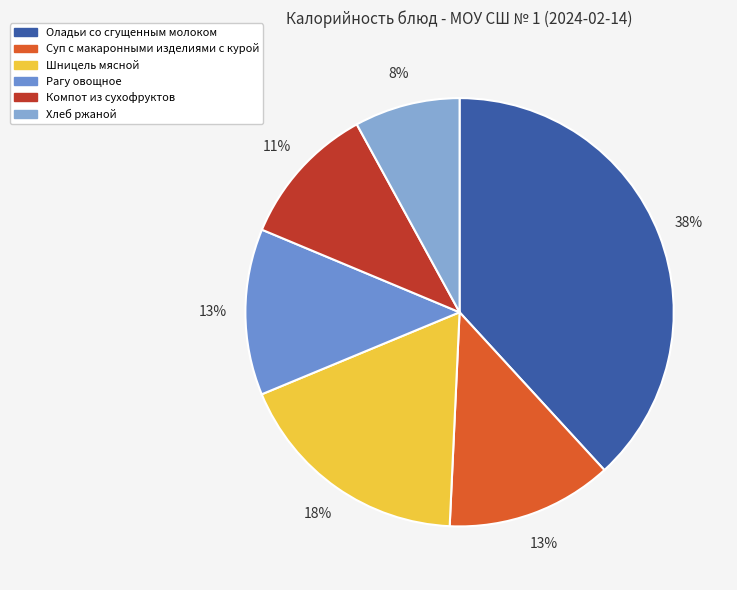

True or false: Суп с макаронными изделиями с курой accounts for 13% of the total.

True